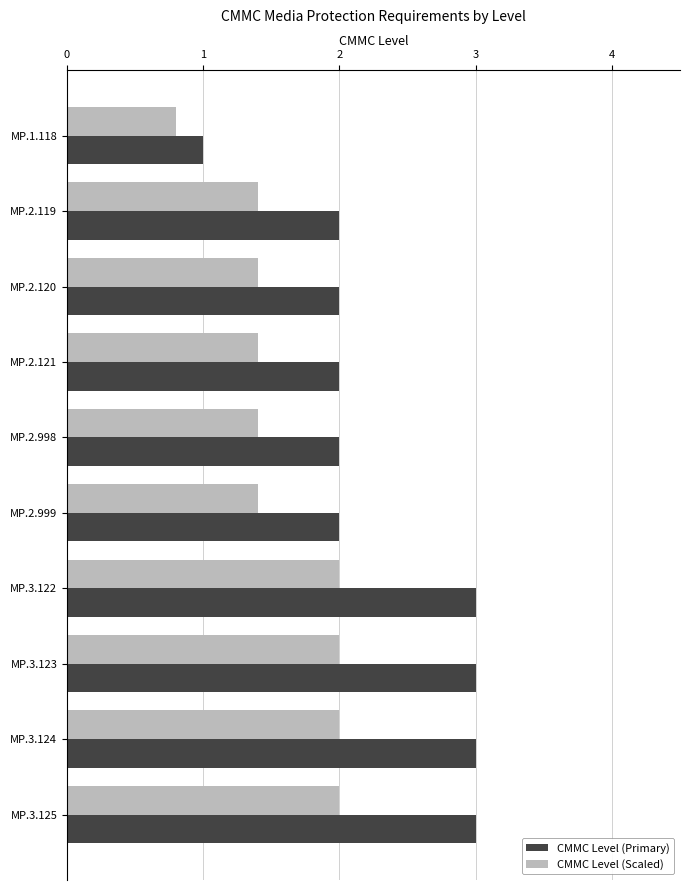

The value of CMMC Level (Scaled) at MP.3.123 is 3.3. True or false?

False